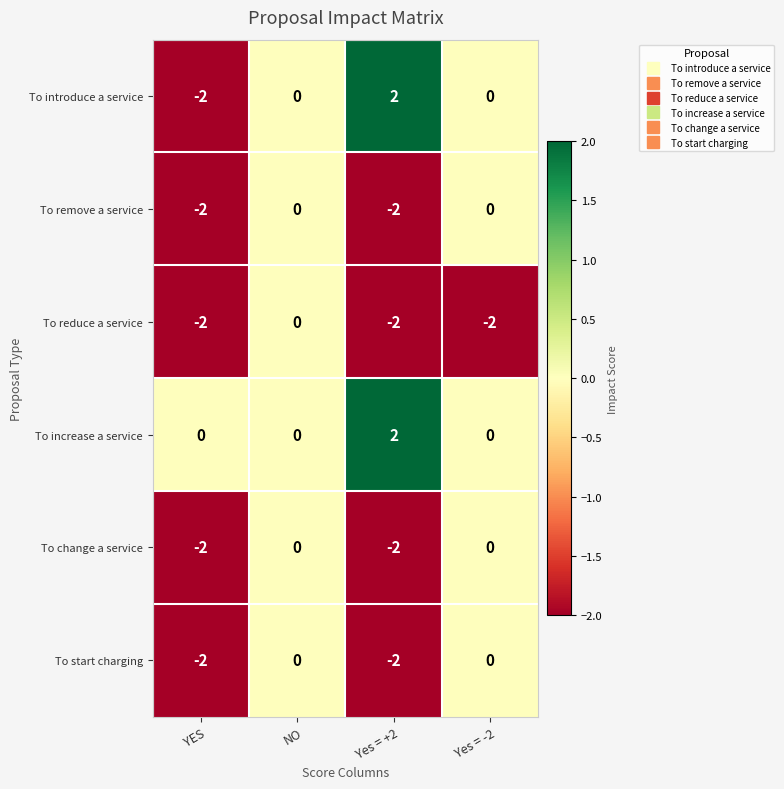

At which label is To remove a service closest to -1?

YES